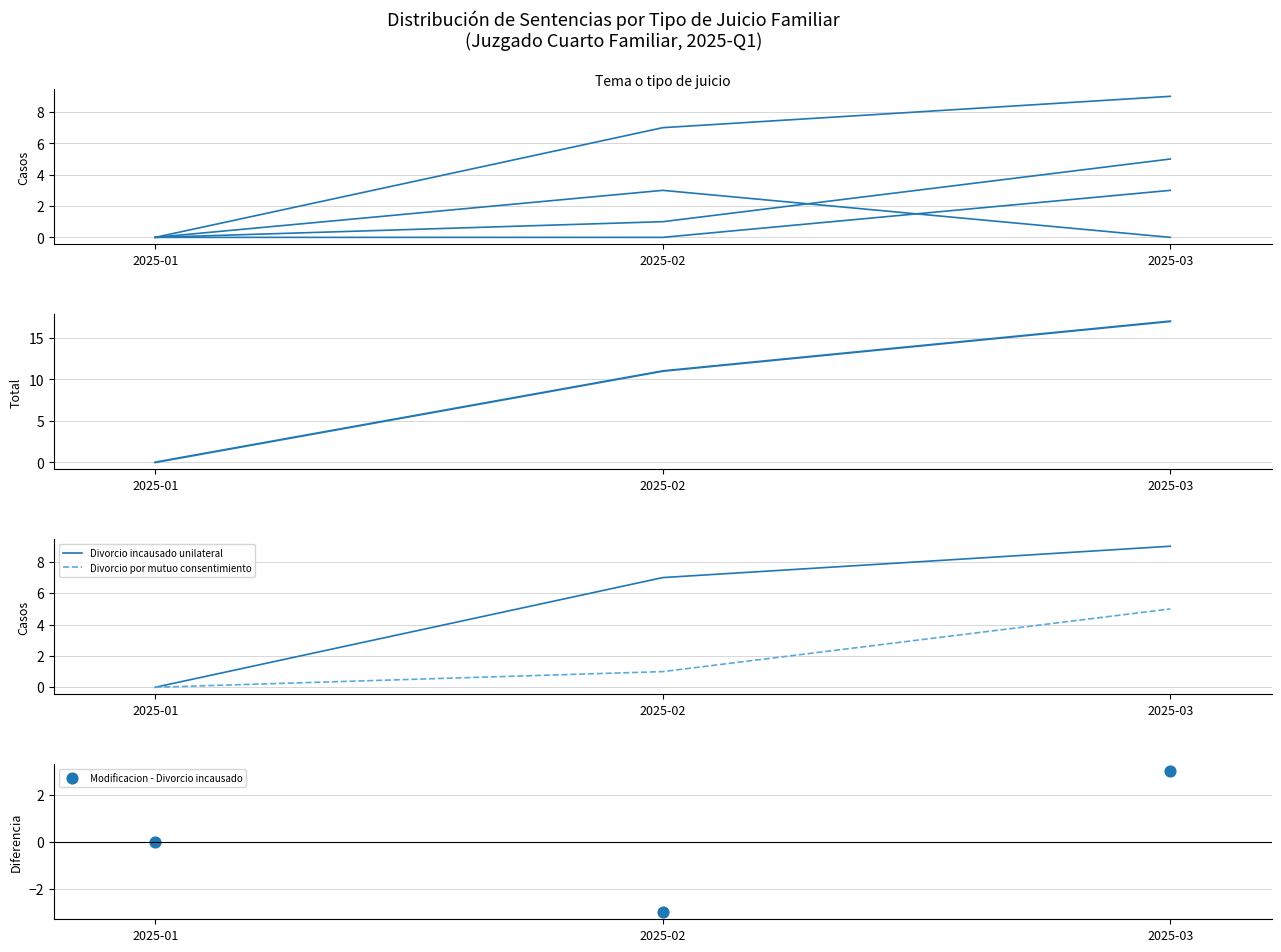

Which series has the largest Y range (max minus min)?

Total por mes